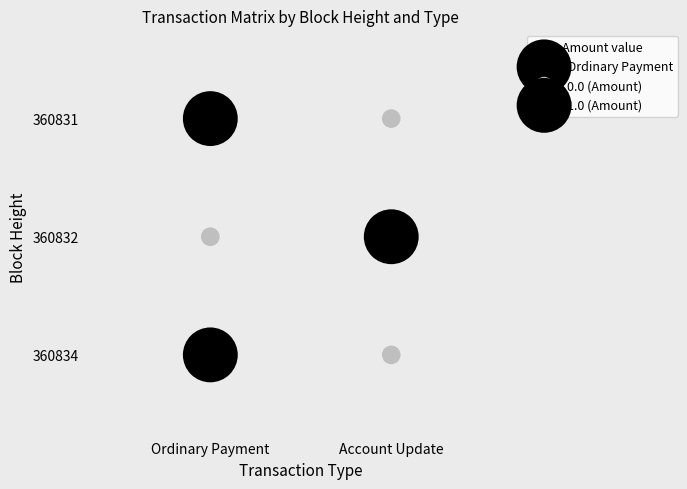

What is the difference between the maximum and minimum values in the Account Update series?

1